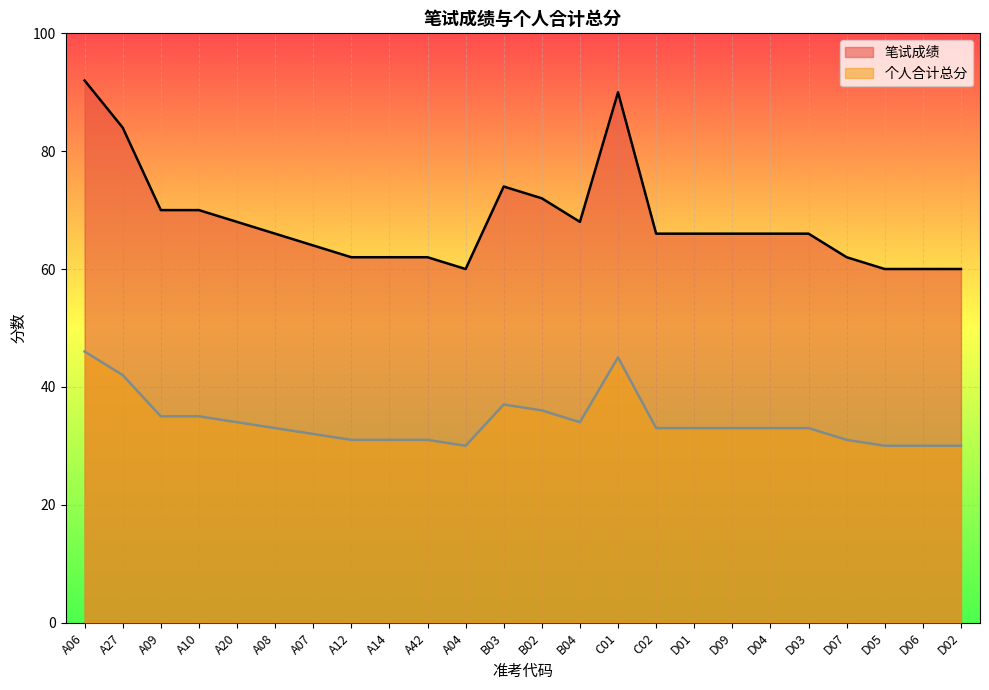

Reading right to left, what are all the values shown in this chart?

笔试成绩: D02=60	D06=60	D05=60	D07=62	D03=66	D04=66	D09=66	D01=66	C02=66	C01=90	B04=68	B02=72	B03=74	A04=60	A42=62	A14=62	A12=62	A07=64	A08=66	A20=68	A10=70	A09=70	A27=84	A06=92
个人合计总分: D02=30	D06=30	D05=30	D07=31	D03=33	D04=33	D09=33	D01=33	C02=33	C01=45	B04=34	B02=36	B03=37	A04=30	A42=31	A14=31	A12=31	A07=32	A08=33	A20=34	A10=35	A09=35	A27=42	A06=46